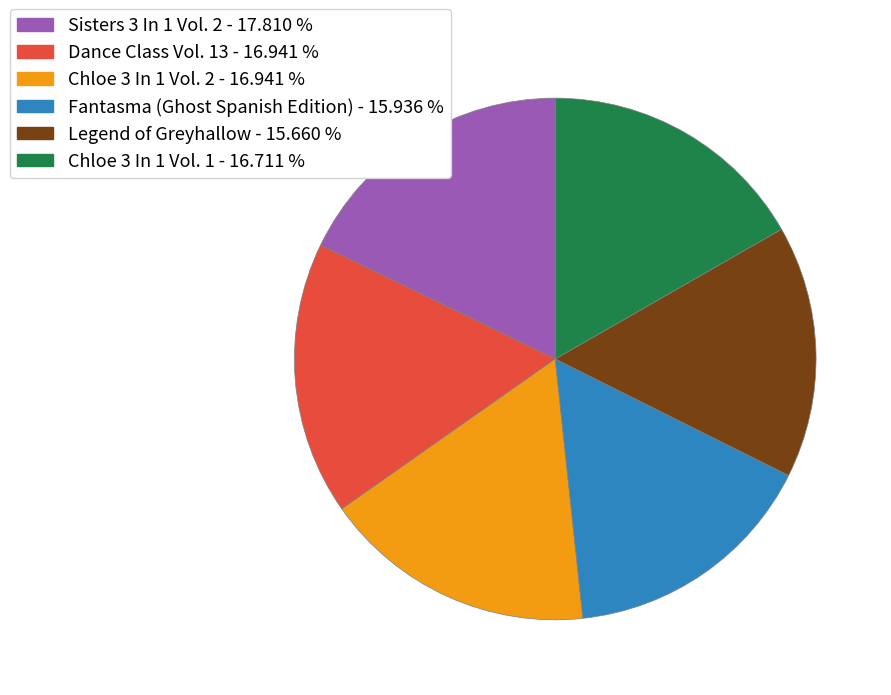

Is there any slice that represents more than half of the pie?

No